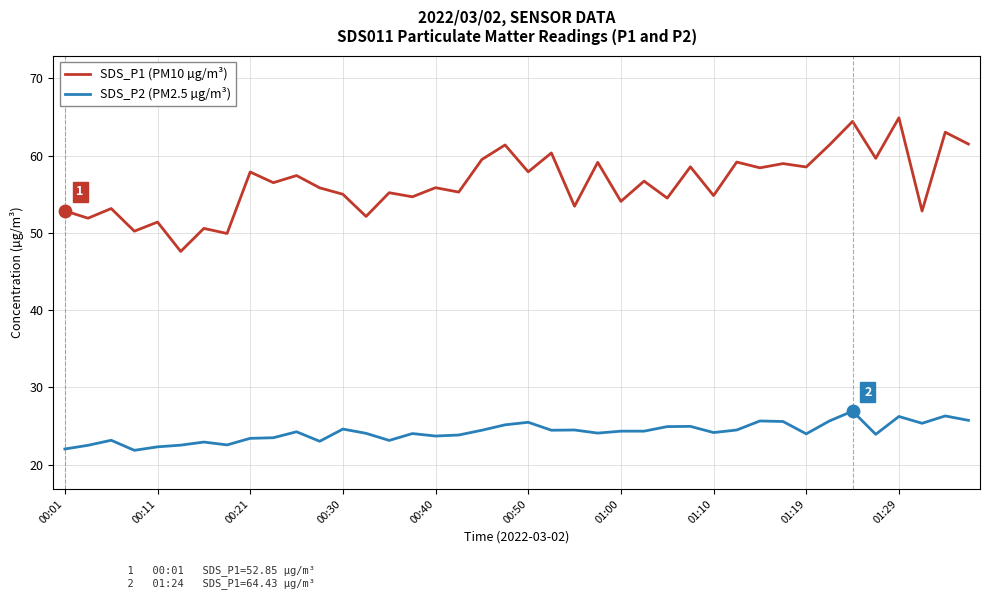

What are all the series names shown in the legend?

SDS_P1 (PM10 µg/m³), SDS_P2 (PM2.5 µg/m³)